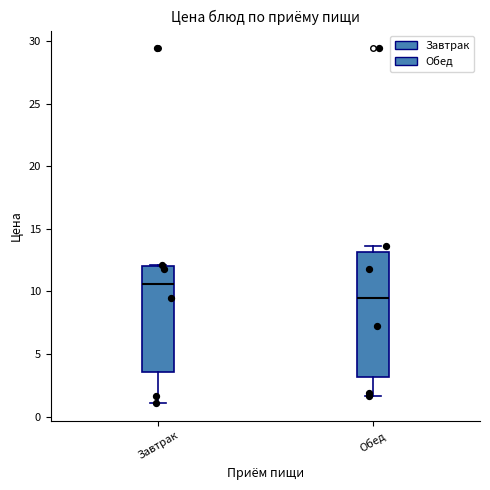

Which box has the highest median line?

Завтрак